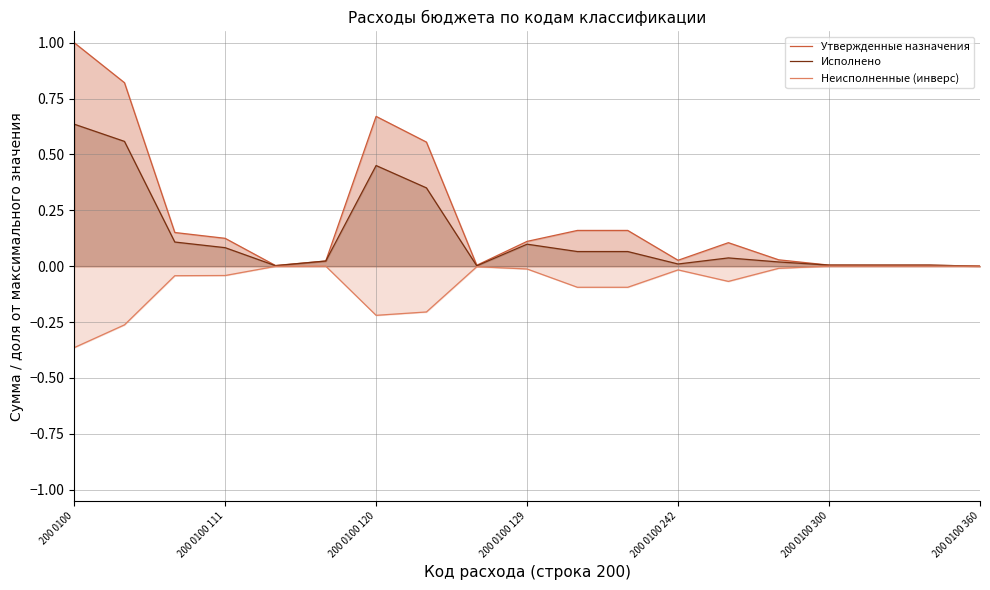

Rank the series by their average value, from highest to lowest.

Утвержденные назначения, Исполнено, Неисполненные (инверс)